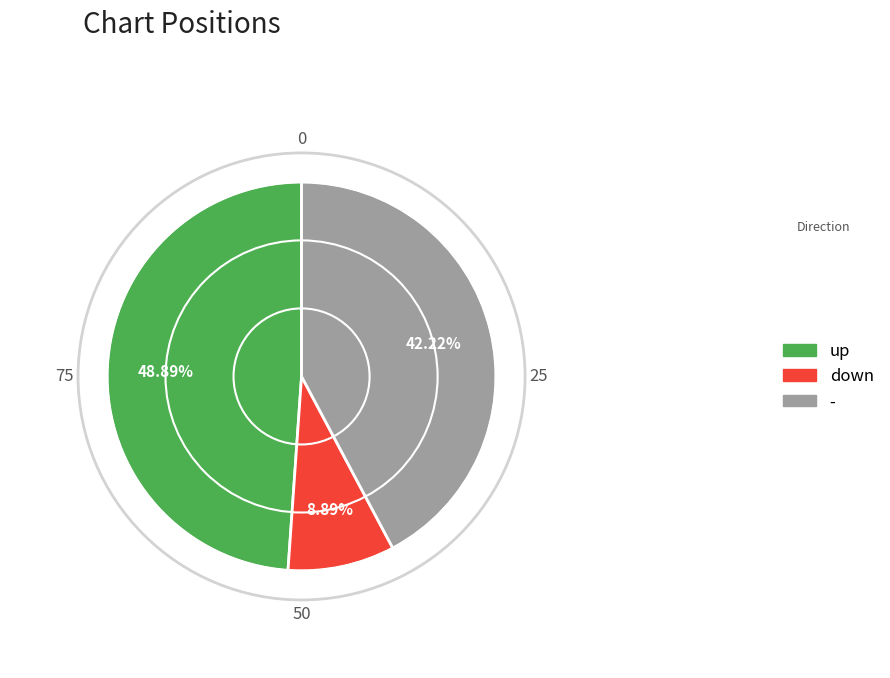

Count the number of slices in the pie.

3